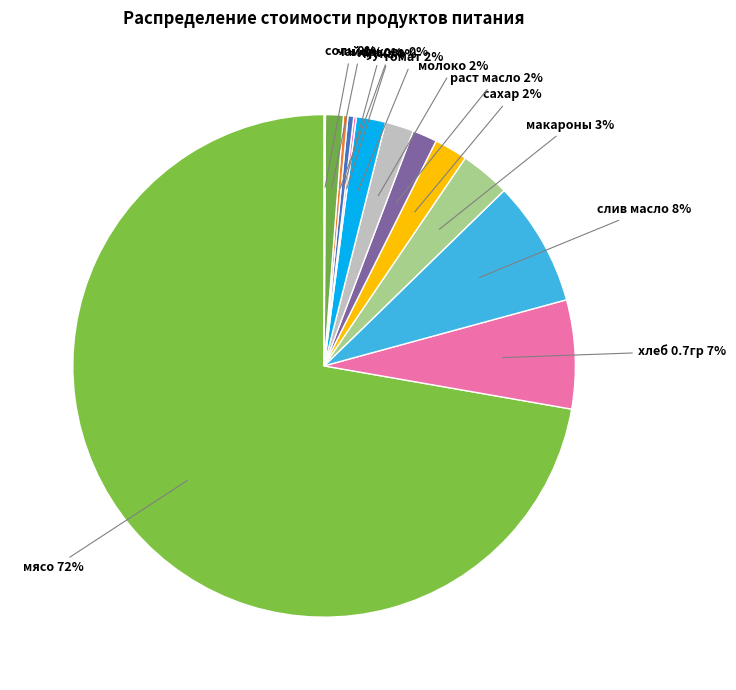

To the nearest percent, what percentage of the pie is слив масло?

8%